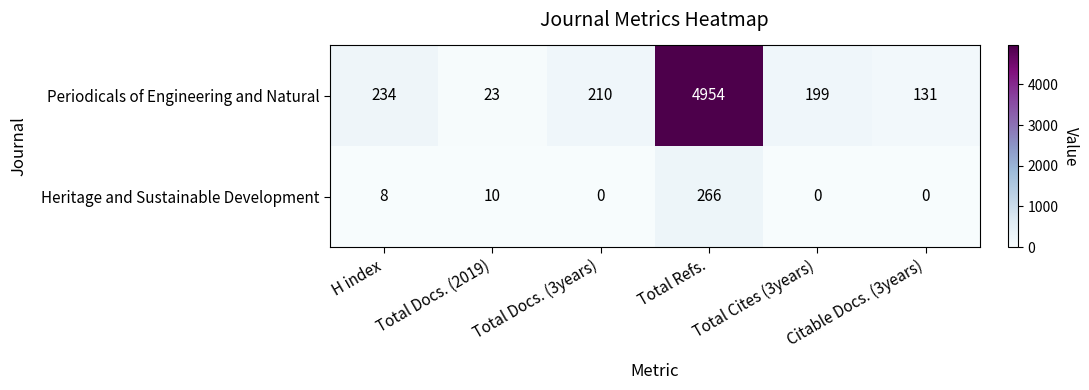

Where is Heritage and Sustainable Development nearest to the value 133?

Total Docs. (2019)